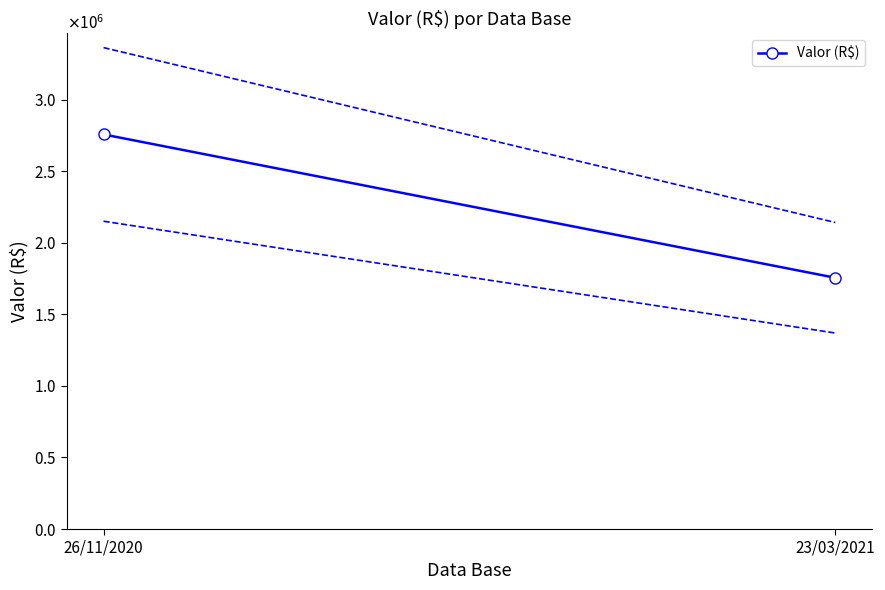

Does the chart have visible grid lines?

No